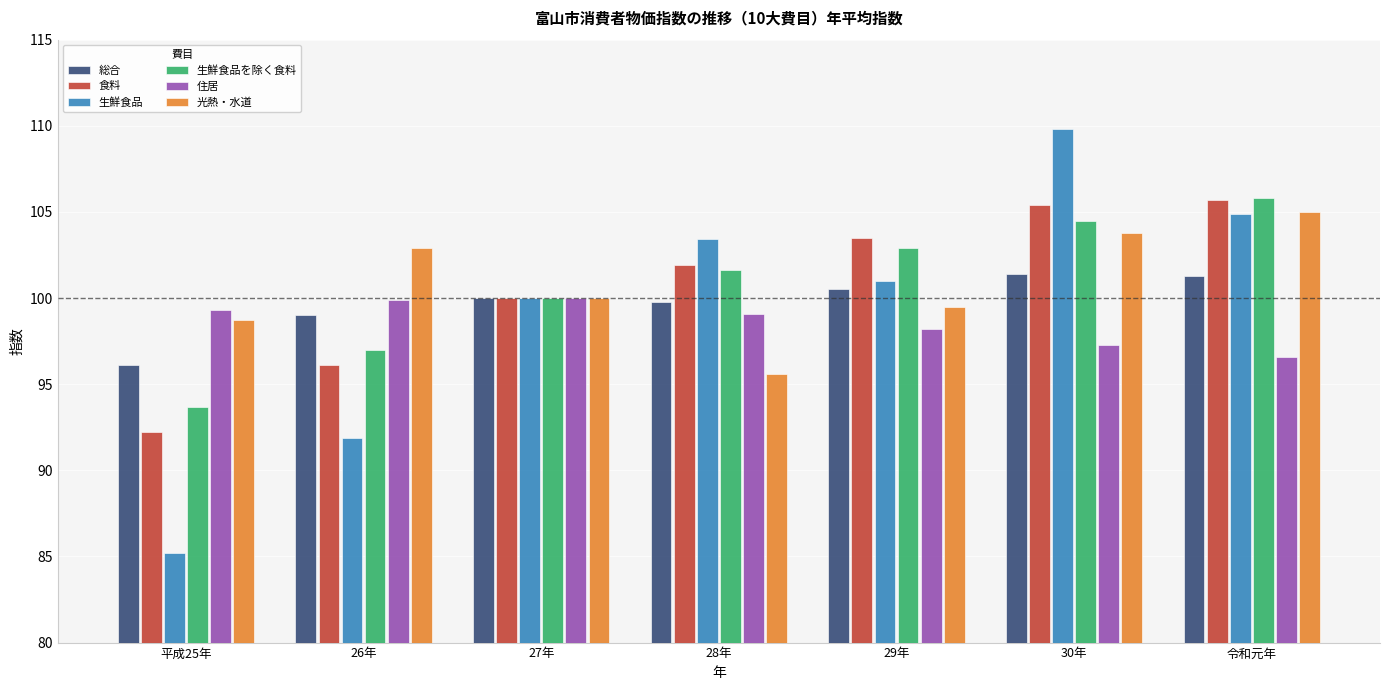

What is the total value across all series at 26年?

586.8